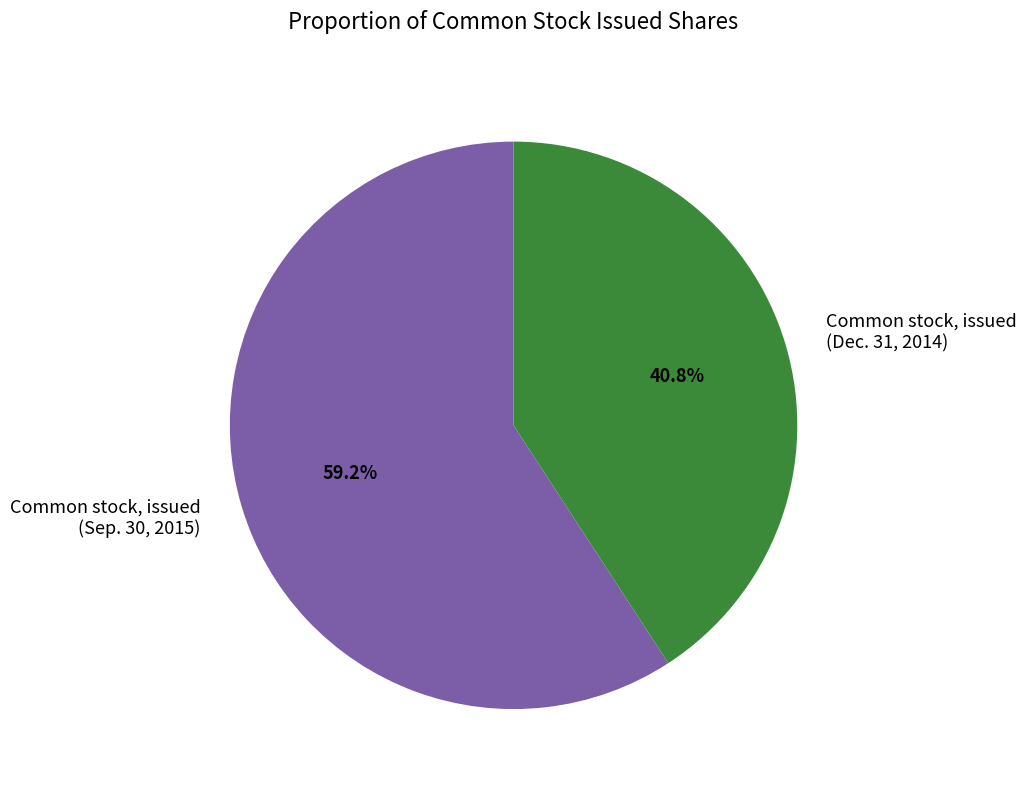

Rank the categories by value from highest to lowest.

Common stock, issued (Sep. 30, 2015), Common stock, issued (Dec. 31, 2014)